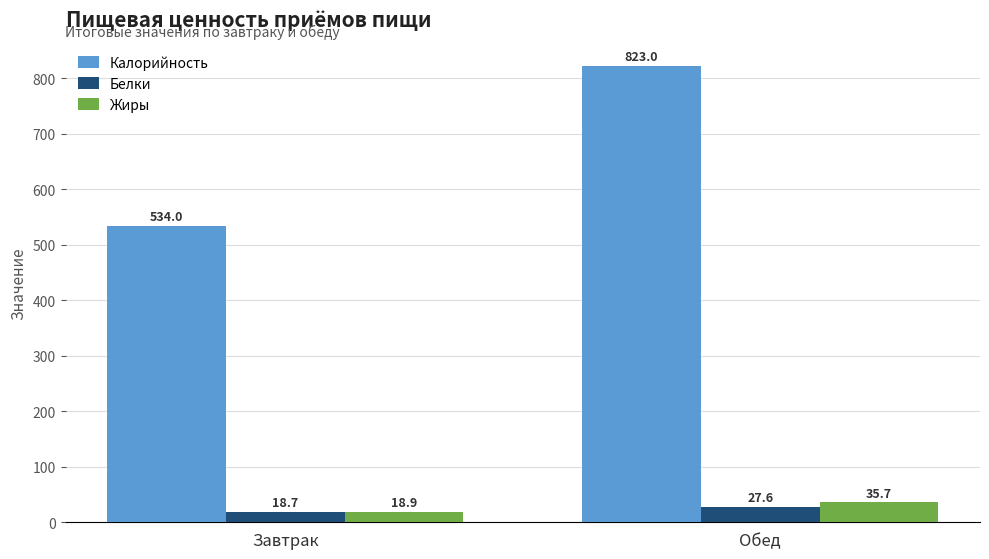

True or false: Жиры has a value of 18.9 at Завтрак.

True